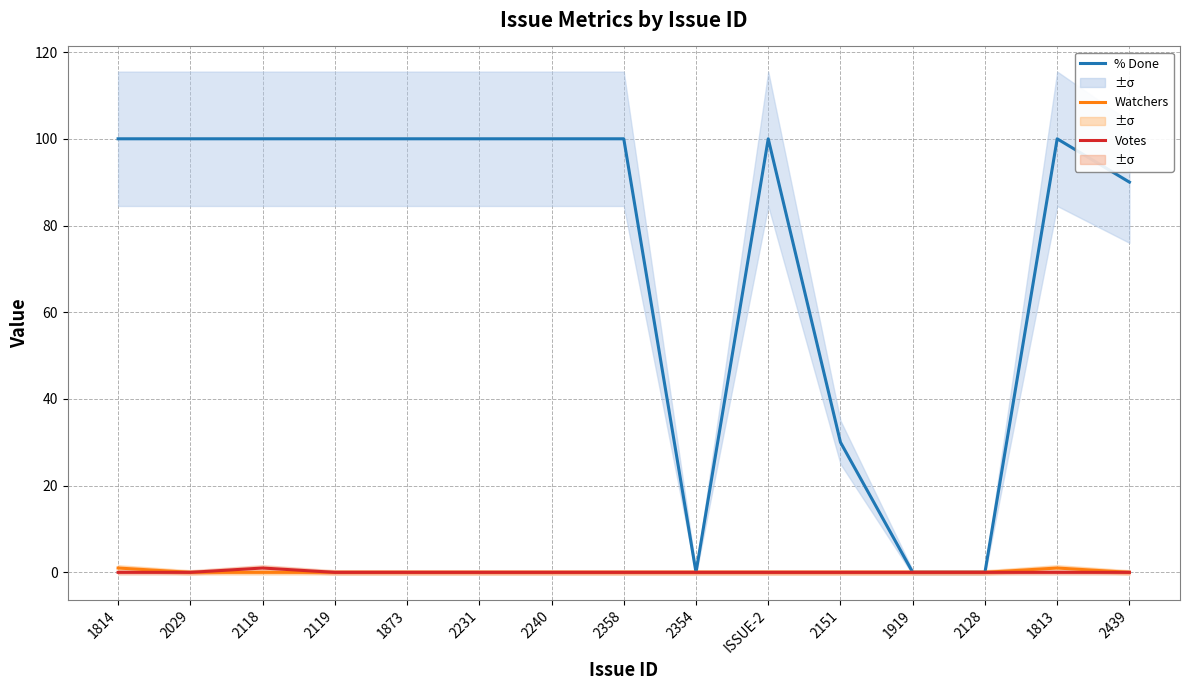

What is the total value across all series at 2029?

100